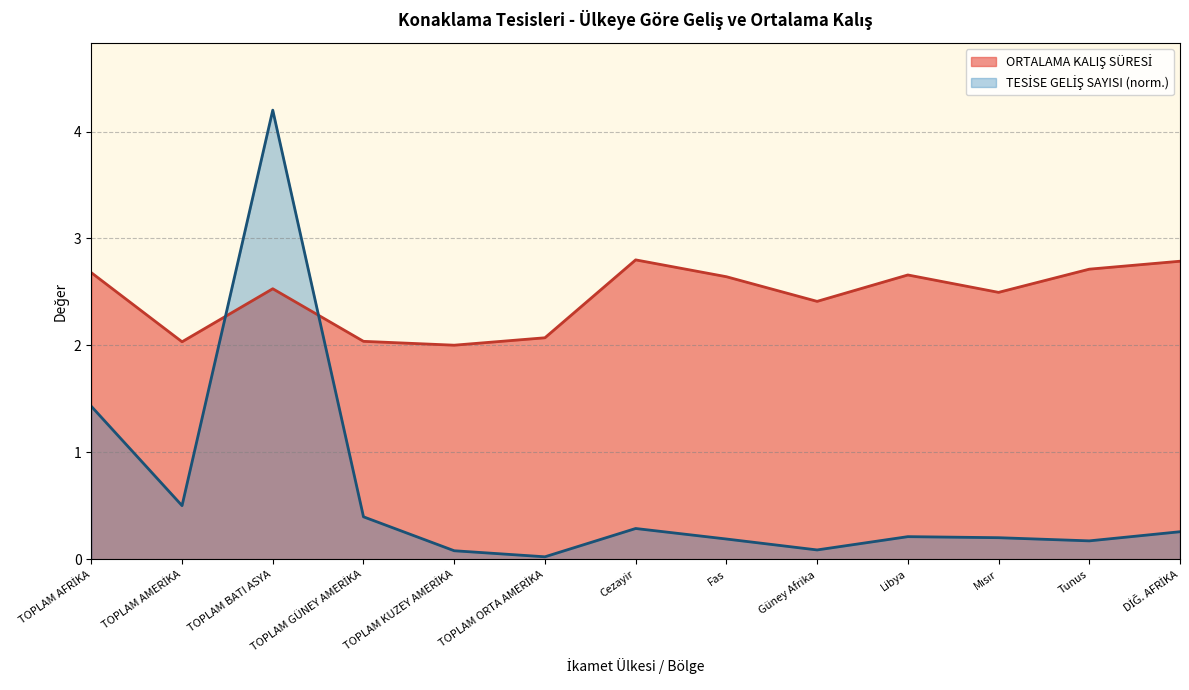

What is the maximum value shown in the chart?

4.2